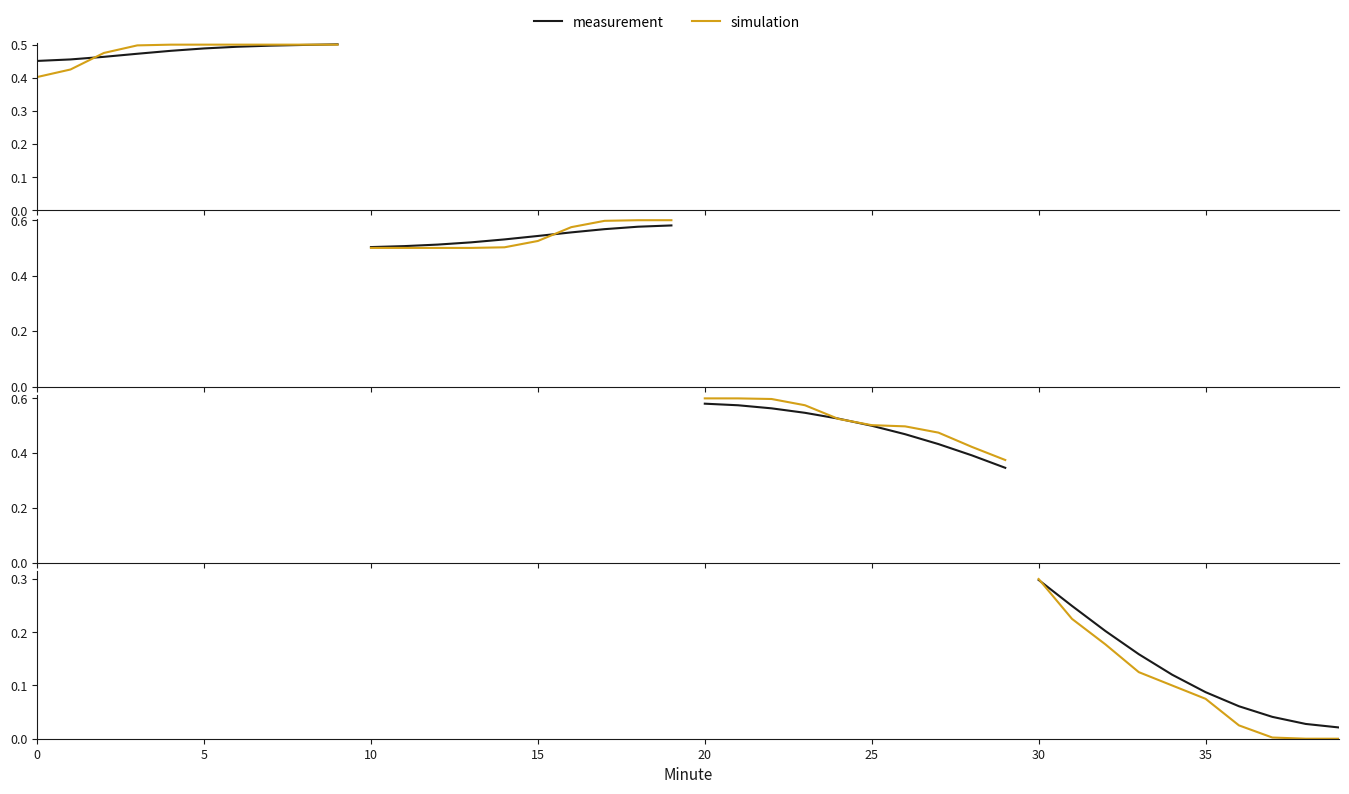

How many lines are shown in the chart?

2